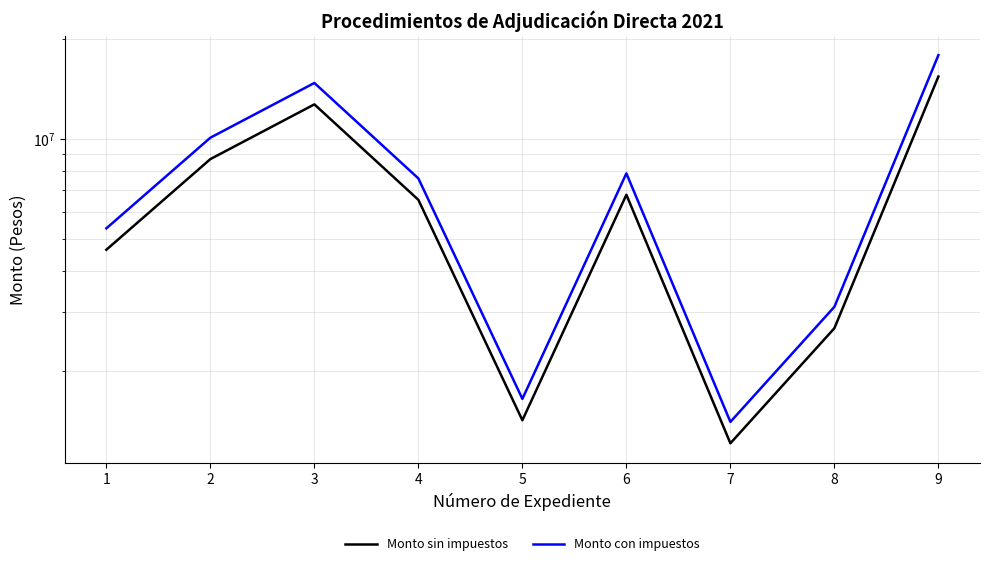

How many data points in Monto sin impuestos are above 6539534?

5